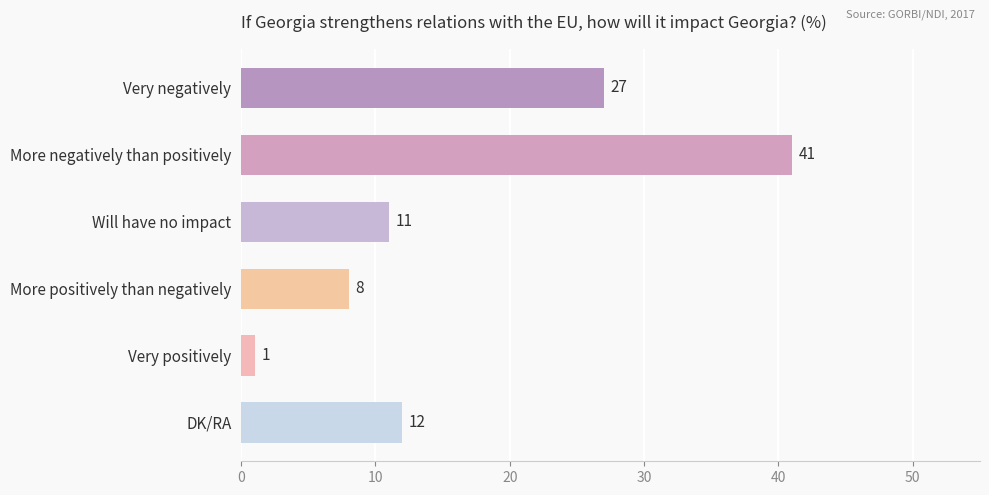

Between Very positively and DK/RA, which is larger?

DK/RA